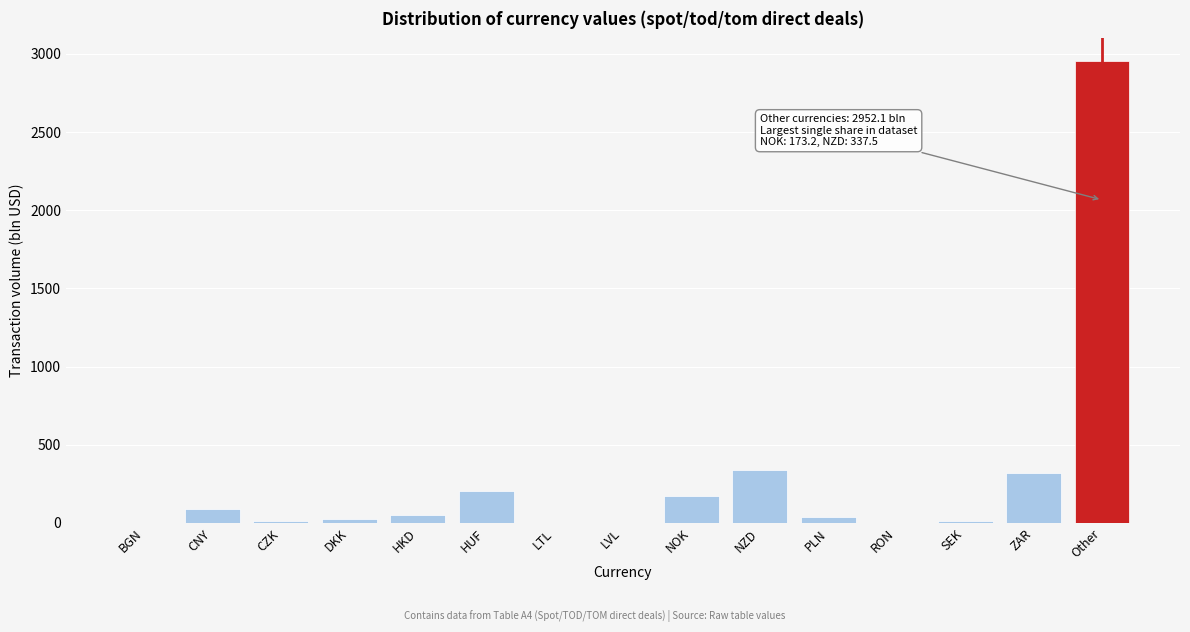

Which has a higher value, HUF or CZK?

HUF